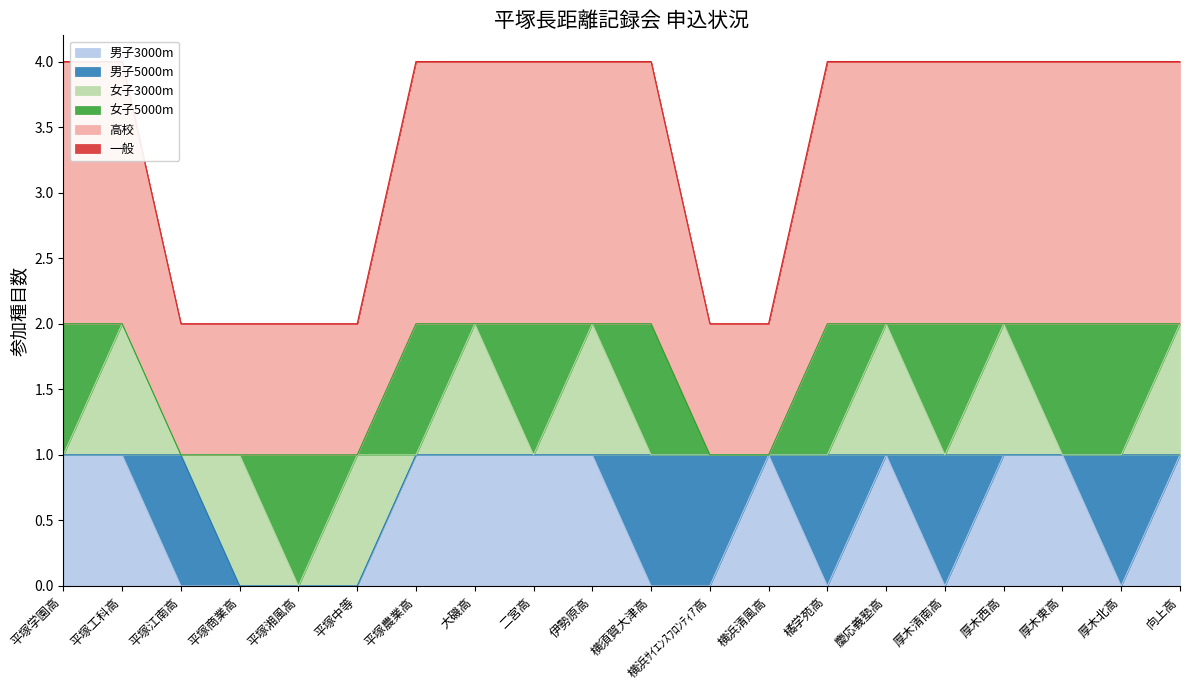

Reading left to right, what are all the values shown in this chart?

男子3000m: 1	1	0	0	0	0	1	1	1	1	0	0	1	0	1	0	1	1	0	1
男子5000m: 0	0	1	0	0	0	0	0	0	0	1	1	0	1	0	1	0	0	1	0
女子3000m: 0	1	0	1	0	1	0	1	0	1	0	0	0	0	1	0	1	0	0	1
女子5000m: 1	0	0	0	1	0	1	0	1	0	1	0	0	1	0	1	0	1	1	0
高校: 2	2	1	1	1	1	2	2	2	2	2	1	1	2	2	2	2	2	2	2
一般: 0	0	0	0	0	0	0	0	0	0	0	0	0	0	0	0	0	0	0	0